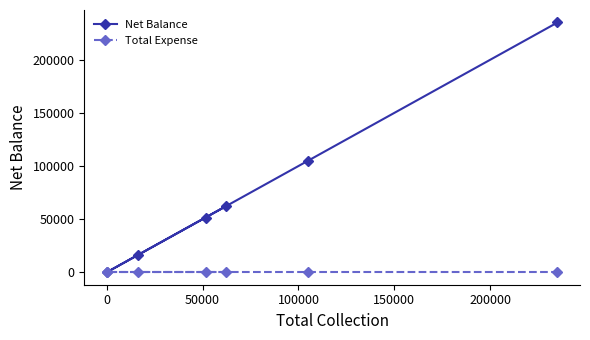

True or false: Total Expense and Net Balance cross at least once.

False